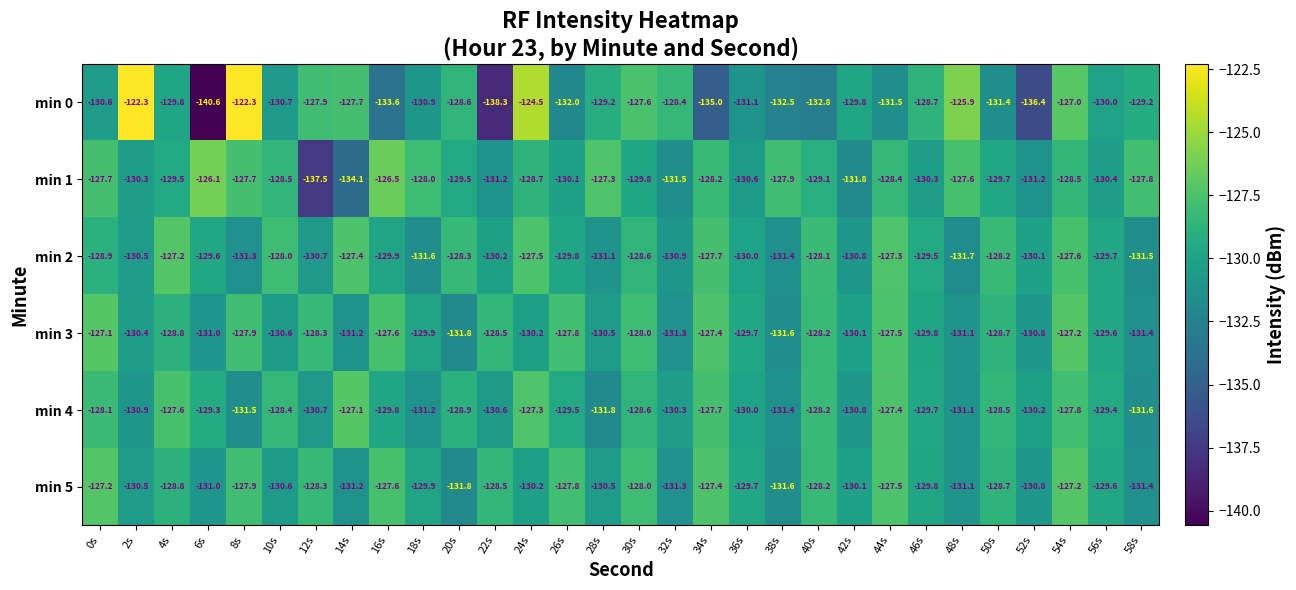

What is the spread (max minus min) of values at 32s?

3.1